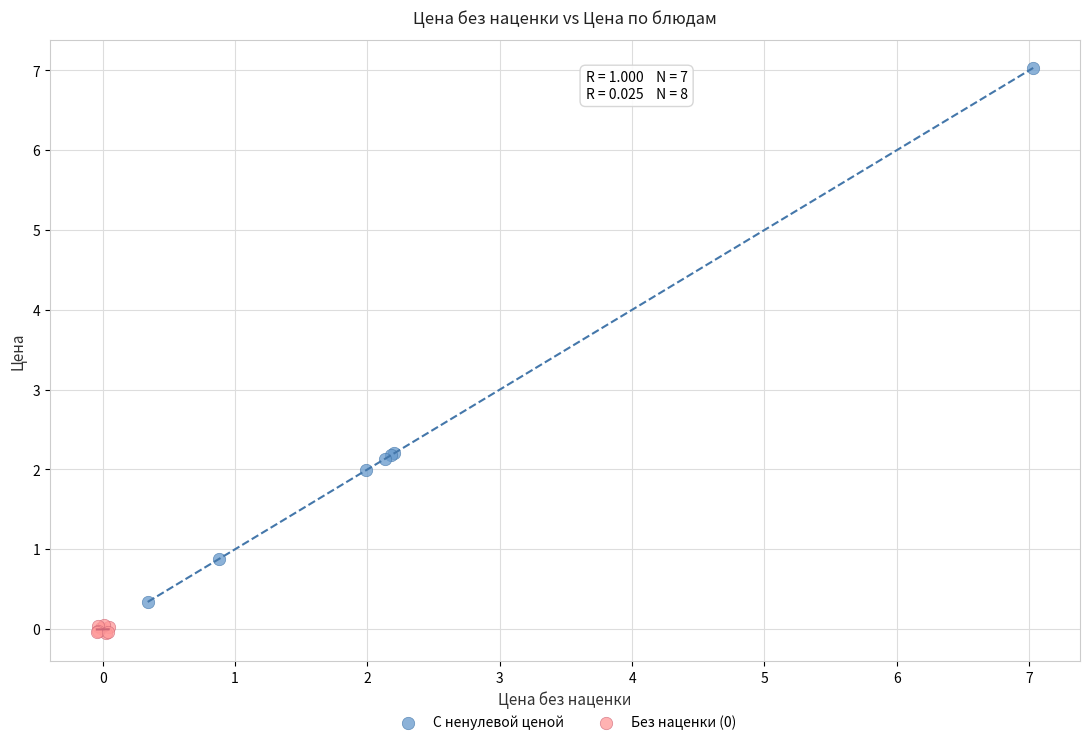

Which series has the largest Y range (max minus min)?

С ненулевой ценой